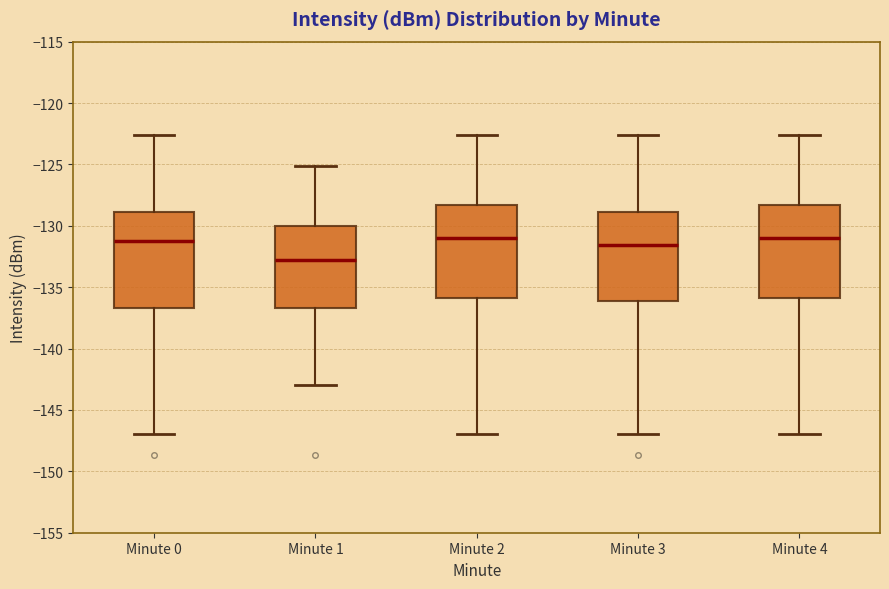

Where does the lower whisker of the box for Minute 2 end on the y-axis? The values are not printed on the chart, so give them approximately, as read against the axis.

-147.0